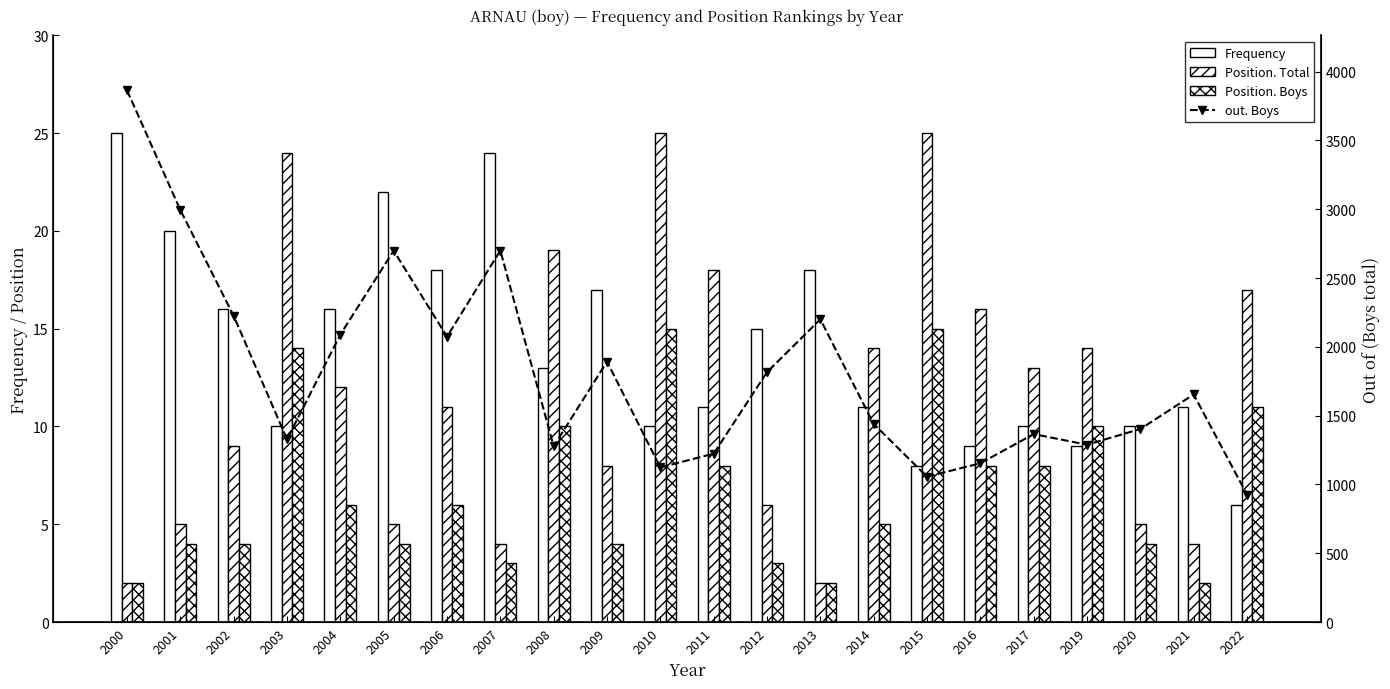

Rank the series by their maximum value, from lowest to highest.

Position. Boys, Frequency, Position. Total, out. Boys